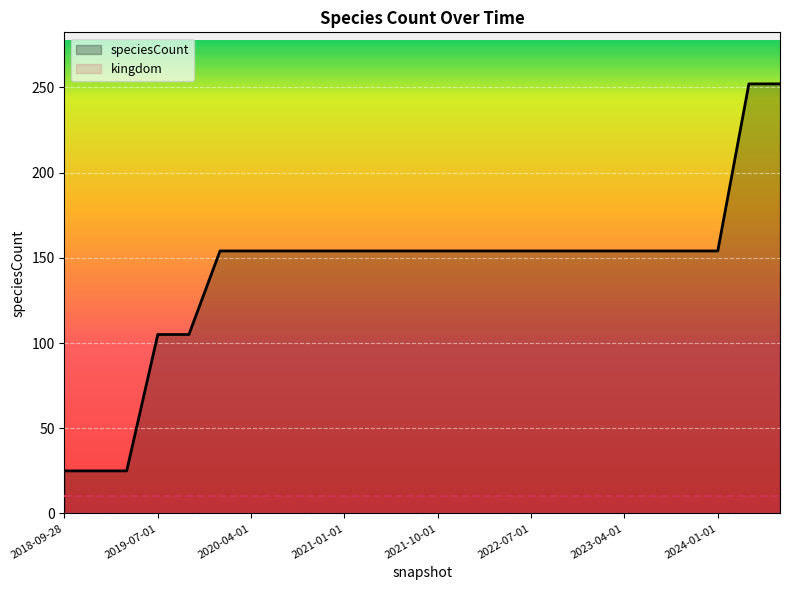

The value at 2019-07-01 is 67. True or false?

False